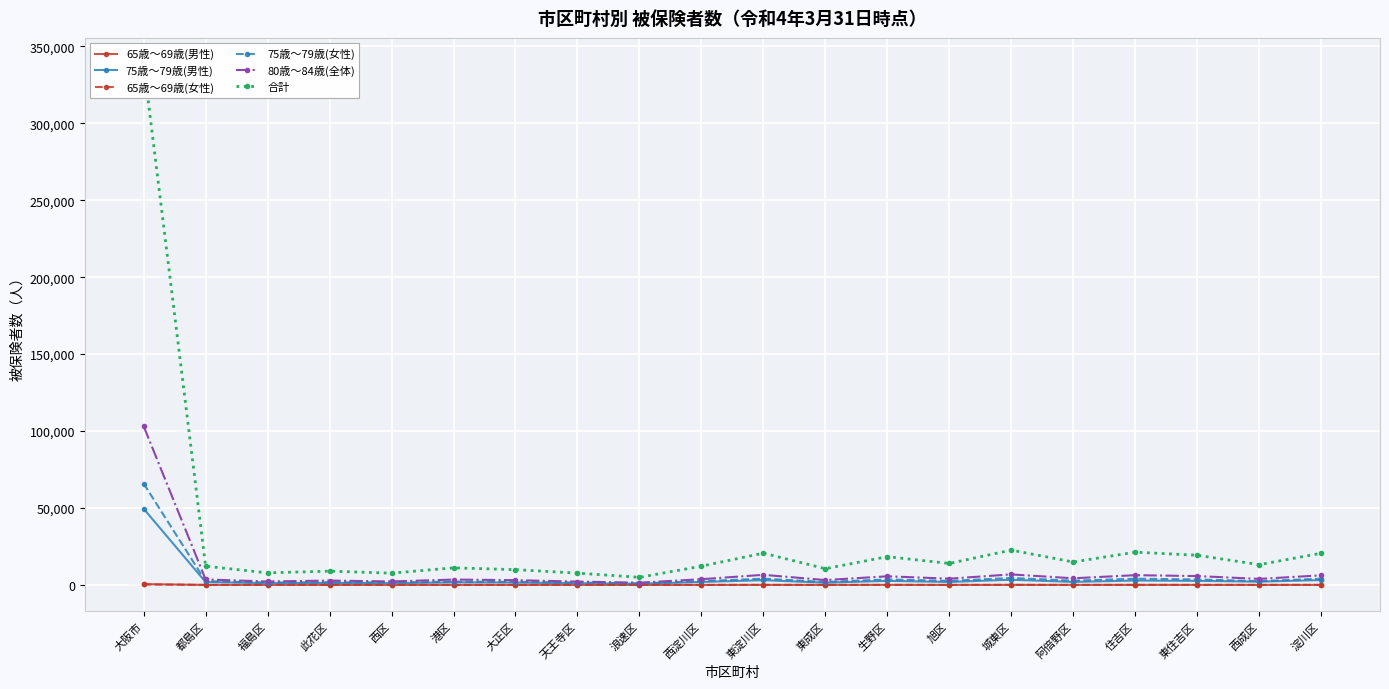

Does the chart display data point markers on the line(s)?

Yes